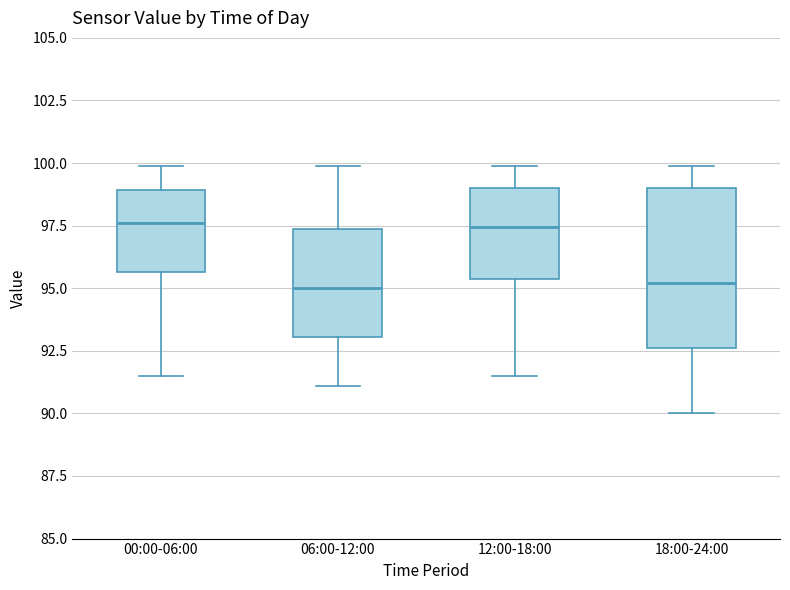

Where is the upper edge of the box for 06:00-12:00 on the y-axis? The values are not printed on the chart, so give them approximately, as read against the axis.

97.5